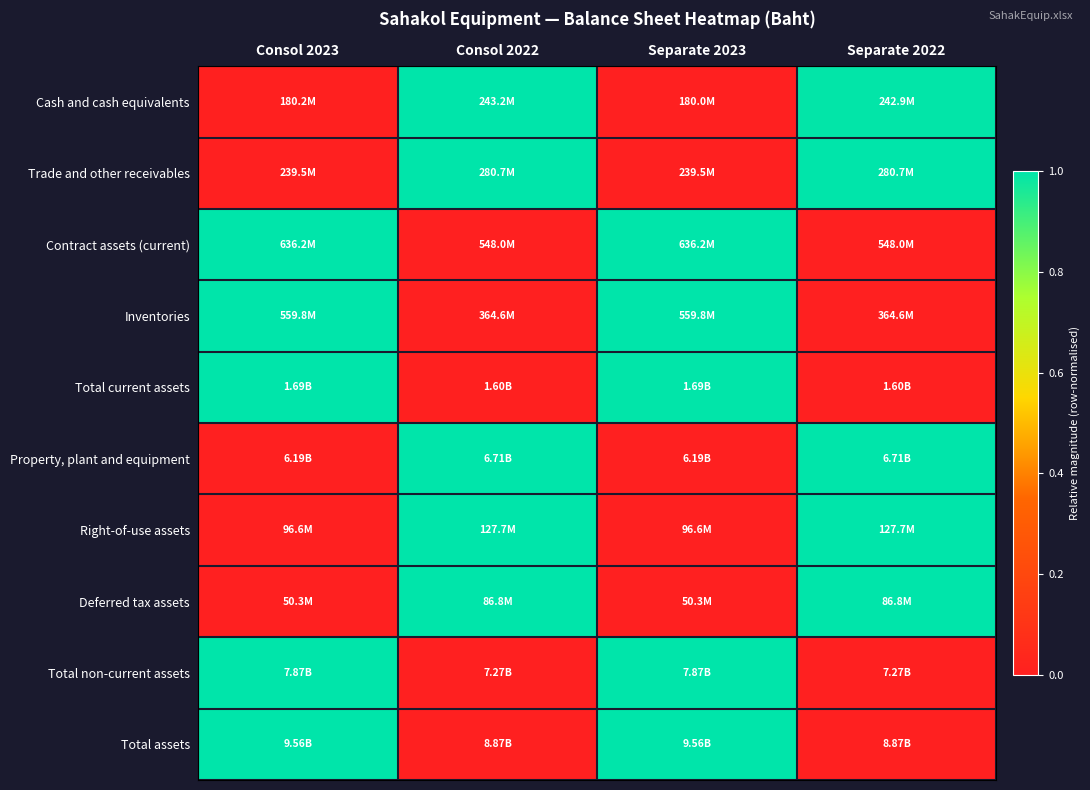

Between Consol 2022 and Separate 2023, which is larger?

Consol 2022